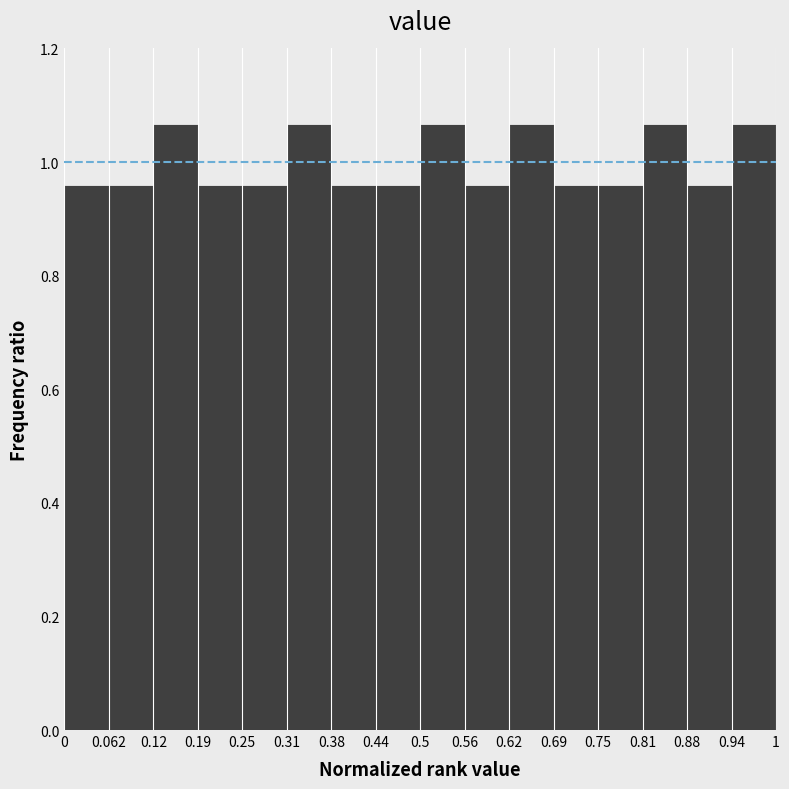

Reading left to right, transcribe this chart: for each bar, give the range it covers on the x-axis and its height. The values are not printed on the chart, so give them approximately, as read against the axis.

0 to 0.062: 0.96
0.062 to 0.12: 0.96
0.12 to 0.19: 1.06
0.19 to 0.25: 0.96
0.25 to 0.31: 0.96
0.31 to 0.38: 1.06
0.38 to 0.44: 0.96
0.44 to 0.5: 0.96
0.5 to 0.56: 1.06
0.56 to 0.62: 0.96
0.62 to 0.69: 1.06
0.69 to 0.75: 0.96
0.75 to 0.81: 0.96
0.81 to 0.88: 1.06
0.88 to 0.94: 0.96
0.94 to 1: 1.06